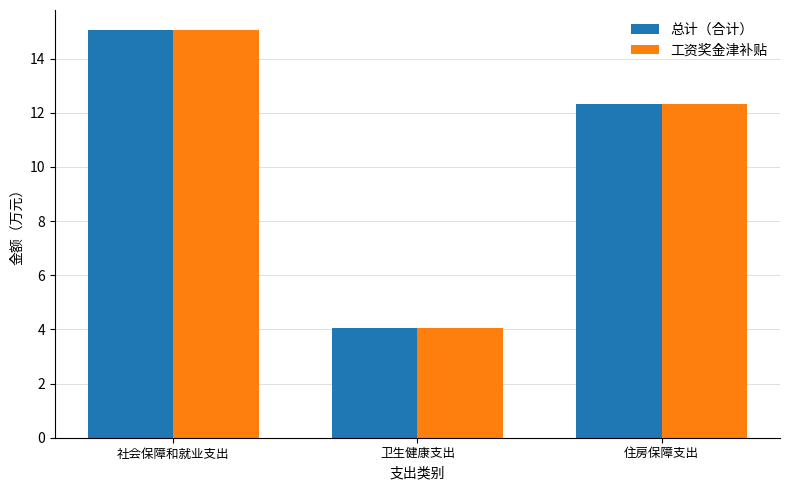

What is the sum of the 工资奖金津补贴 values at 住房保障支出 and 卫生健康支出?

16.4